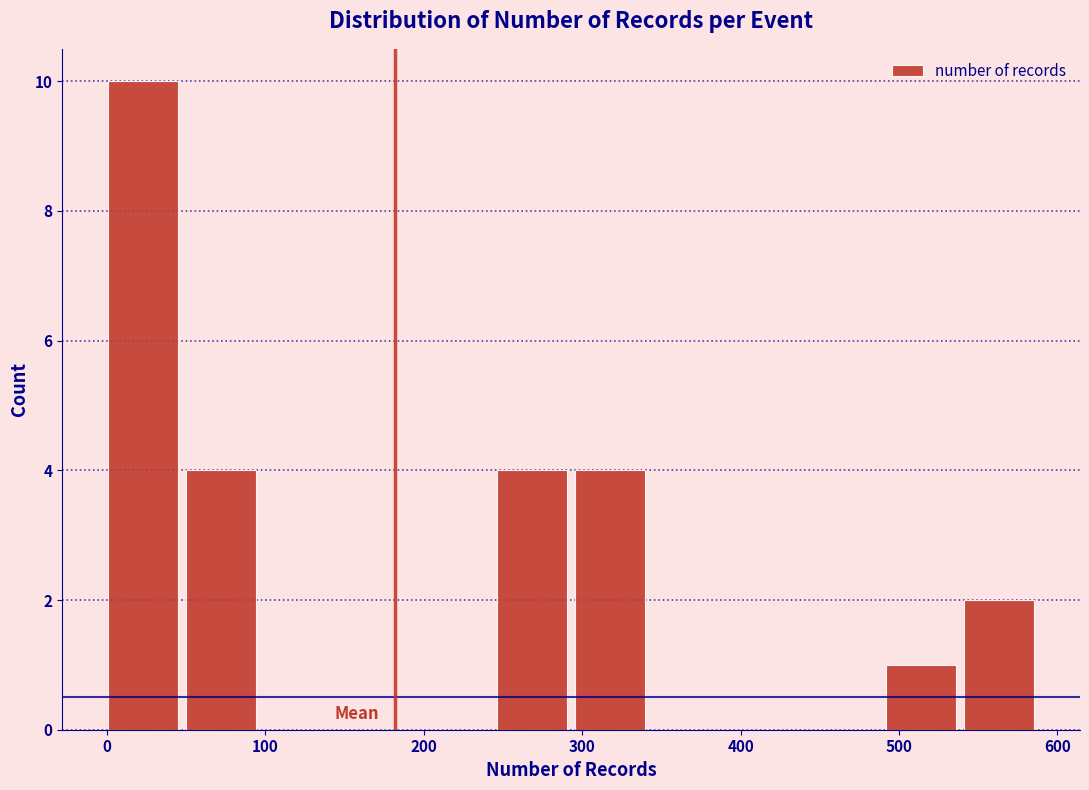

Reading left to right, transcribe this chart: for each bar, give the range it covers on the x-axis and its height. Neither the bar edges nor the heights are printed on the chart, so give them approximately, as read against the axes.

0 to 50: 10
50 to 100: 4
100 to 150: 0
150 to 200: 0
200 to 250: 0
250 to 300: 4
300 to 340: 4
340 to 390: 0
390 to 440: 0
440 to 490: 0
490 to 540: 1
540 to 590: 2